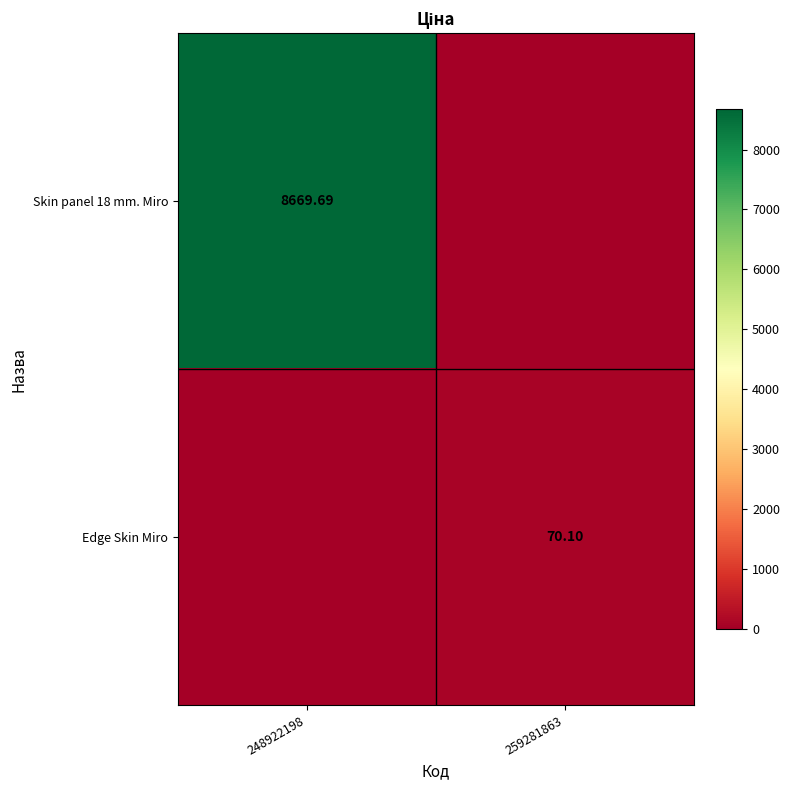

Where does the Edge Skin Miro series first go above 70?

259281863